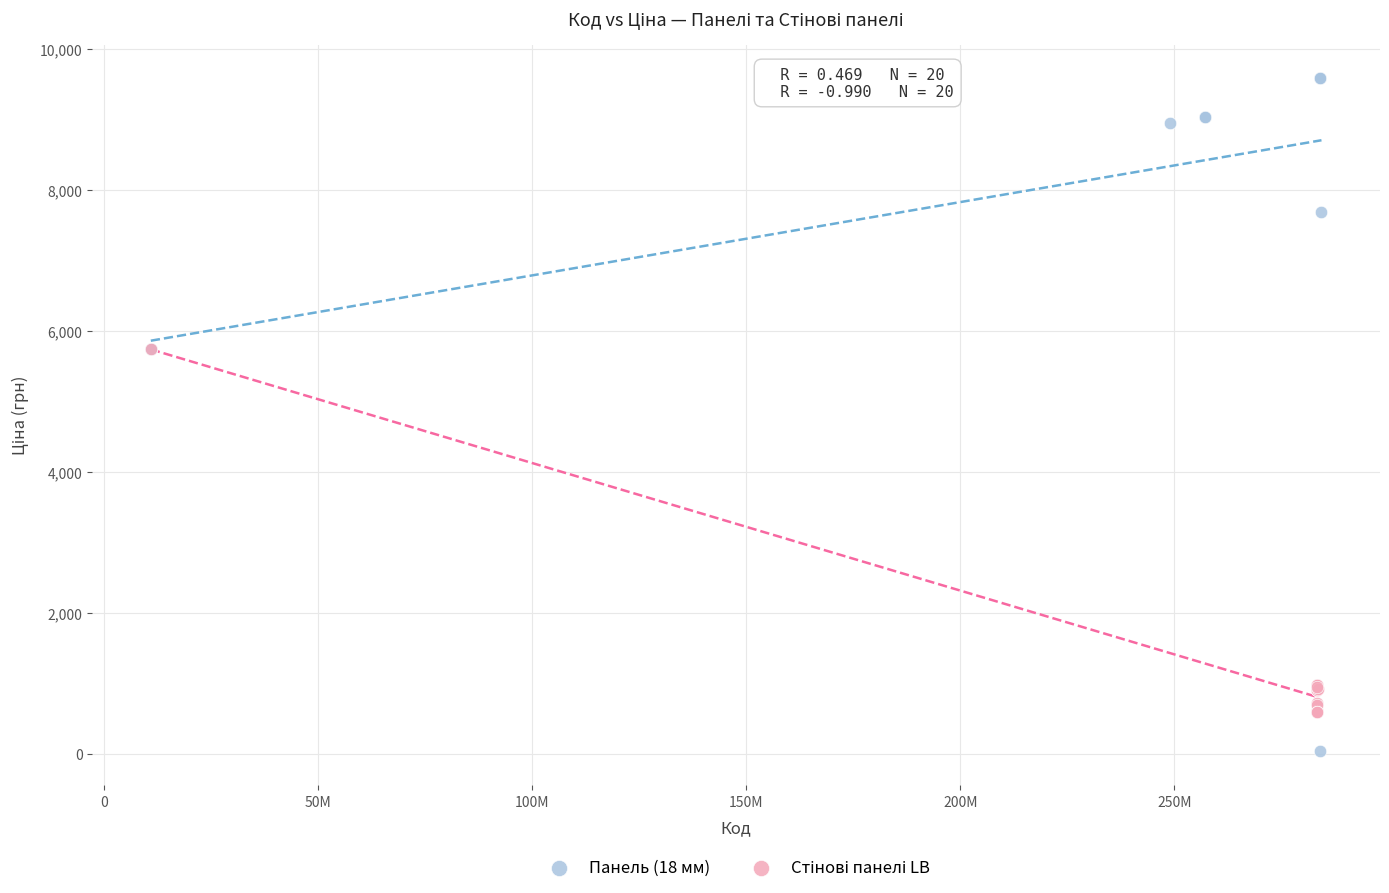

Which series has the largest Y range (max minus min)?

Панель (18 мм)